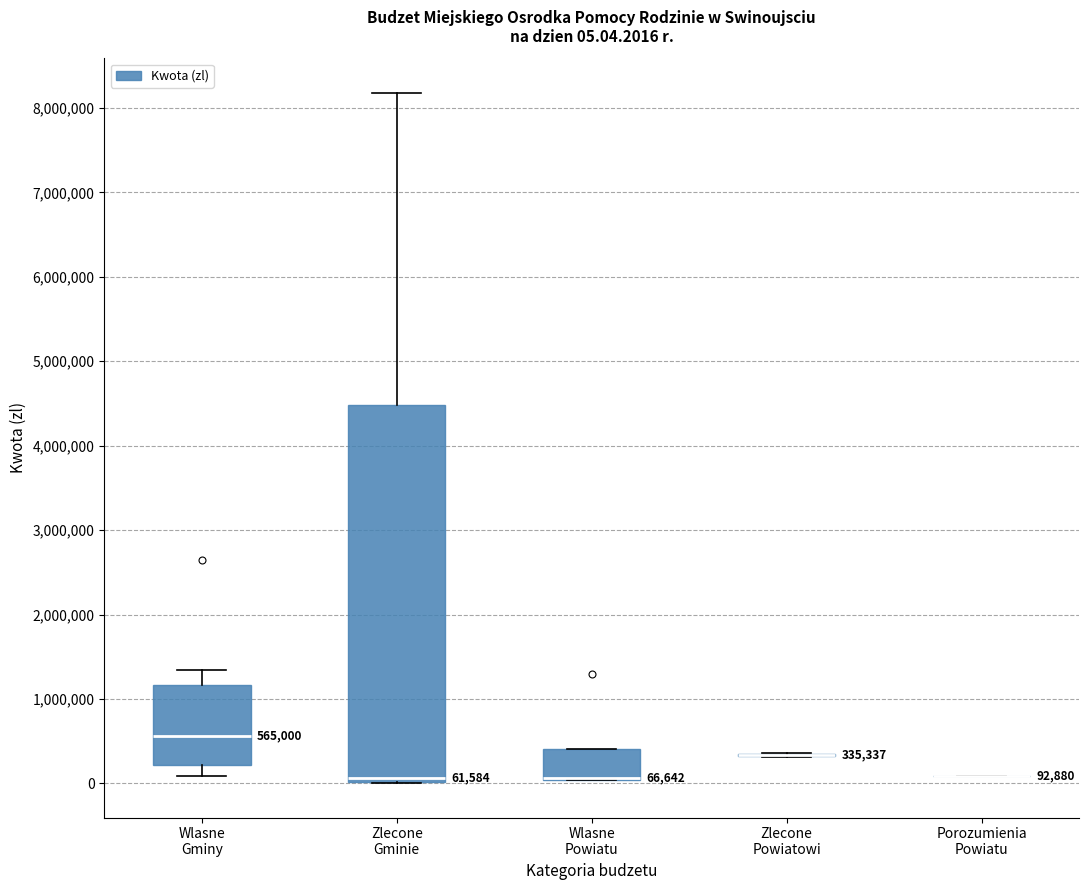

Comparing the boxes themselves (not the whiskers), which one is the tallest?

Zlecone Gminie